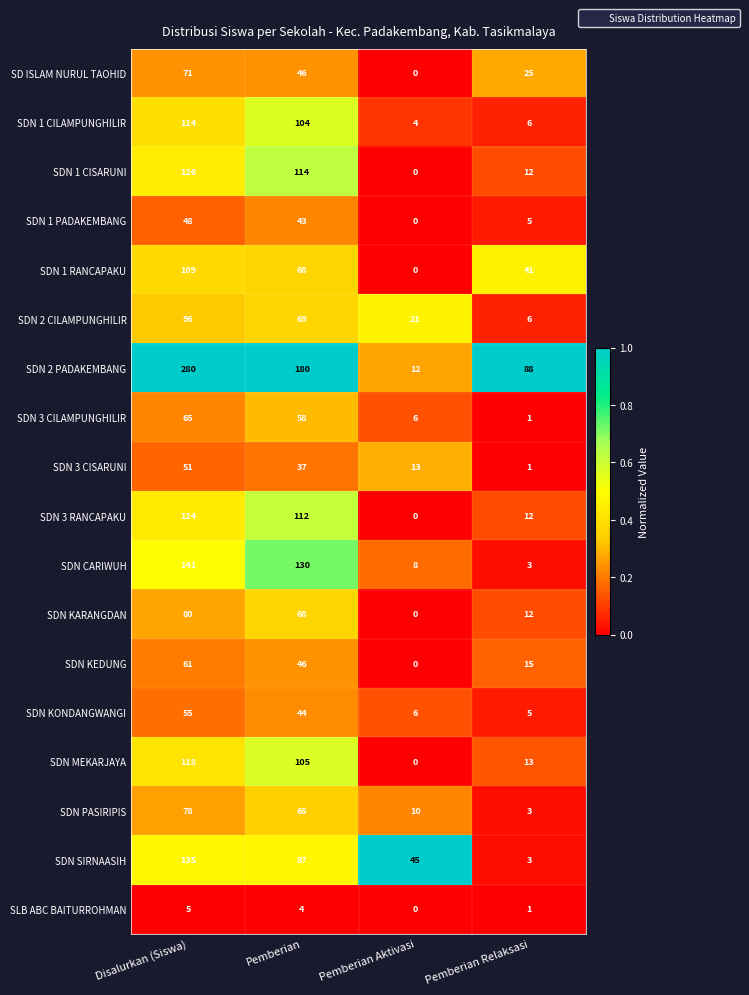

Read the SDN MEKARJAYA value at Pemberian Relaksasi, to the nearest 10.

10